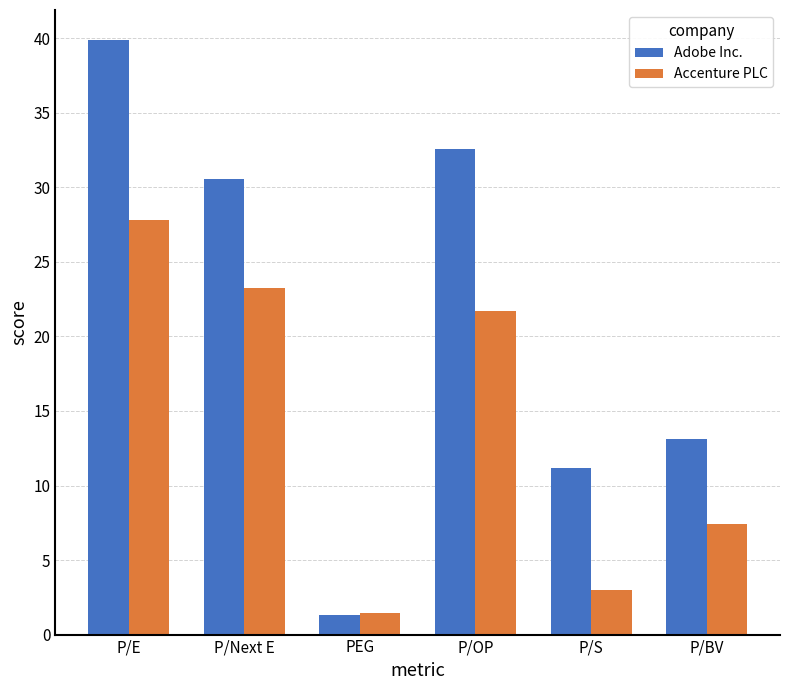

What is the difference between the second highest and second lowest values in the Accenture PLC series?

20.3